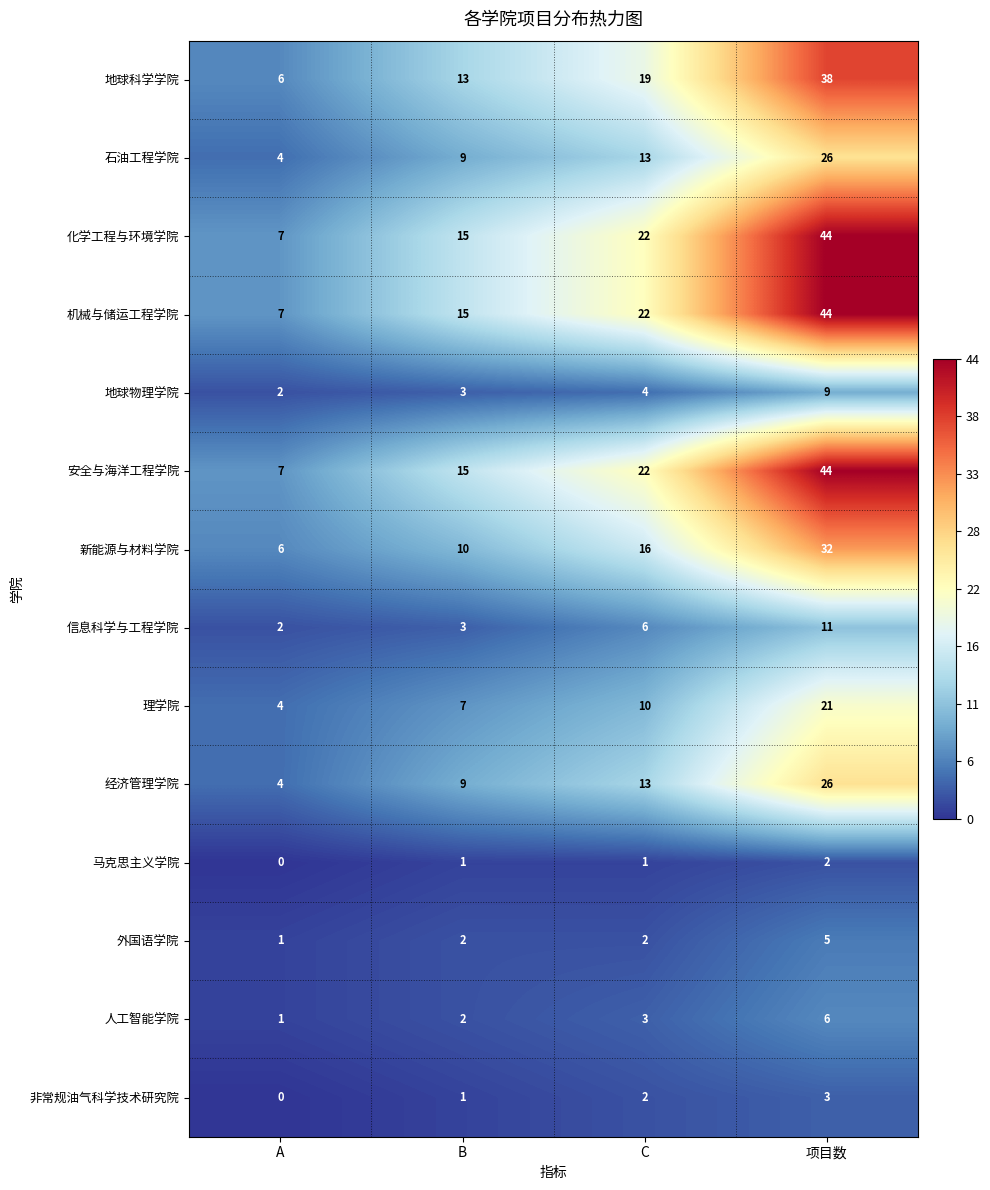

How many 马克思主义学院 values are between 1 and 2?

3